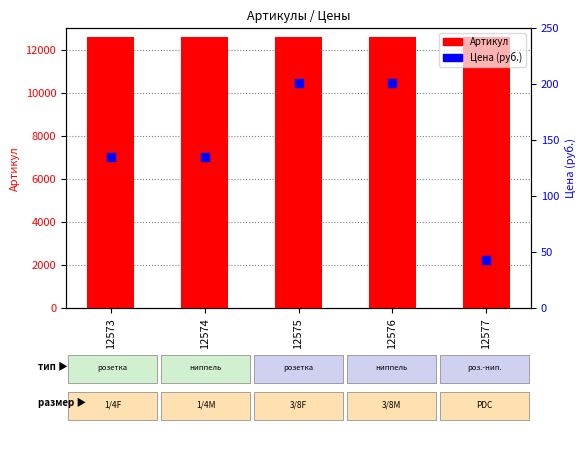

What are all the series names shown in the legend?

Артикул, Цена (руб.)